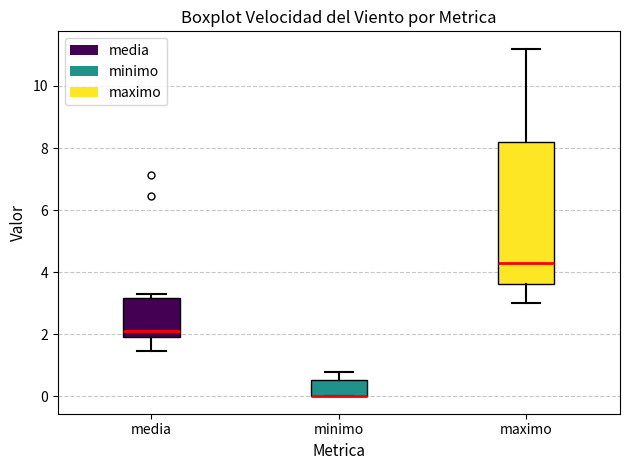

Reading left to right, transcribe this box plot: for each box, give where its median line is, the range the box spans, and where its two whiskers end, as read against the y-axis. The values are not printed on the chart, so give them approximately, as read against the axis.

media: median 2.2, box 2.0 to 3.2, whiskers 1.4 to 3.4
minimo: median 0.0 (drawn on the box's lower edge), box 0.0 to 0.6, whiskers 0.0 to 0.8
maximo: median 4.4, box 3.6 to 8.2, whiskers 3.0 to 11.2